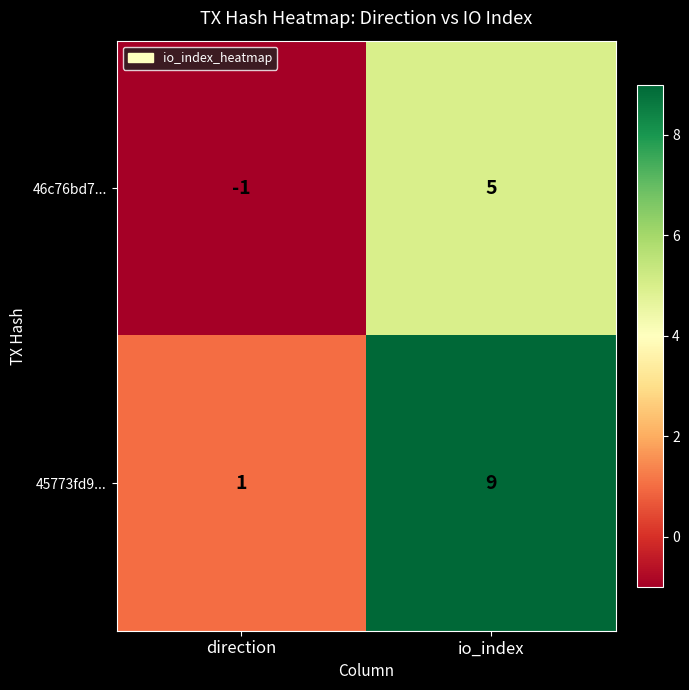

Reading left to right, transcribe all the data shown in this chart.

46c76bd7...: direction=-1	io_index=5
45773fd9...: direction=1	io_index=9